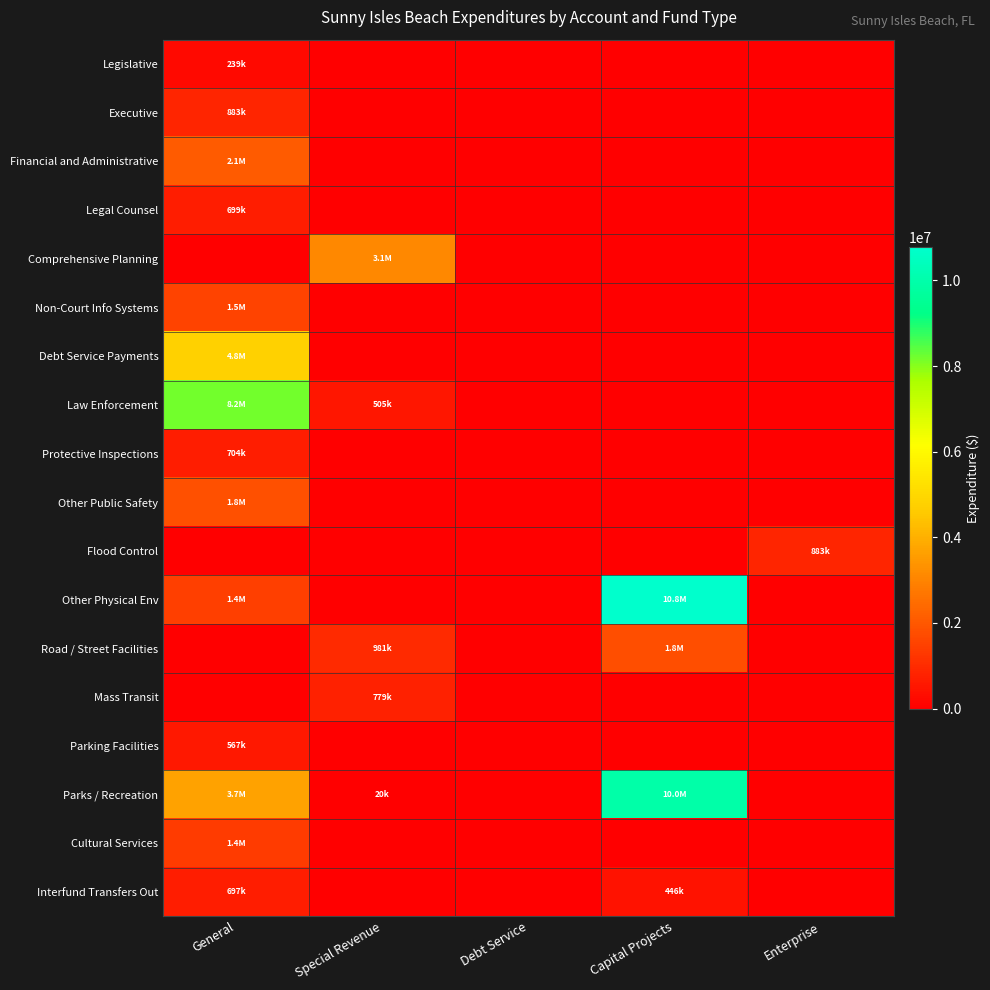

At how many categories does at least one series exceed 1842182?

3